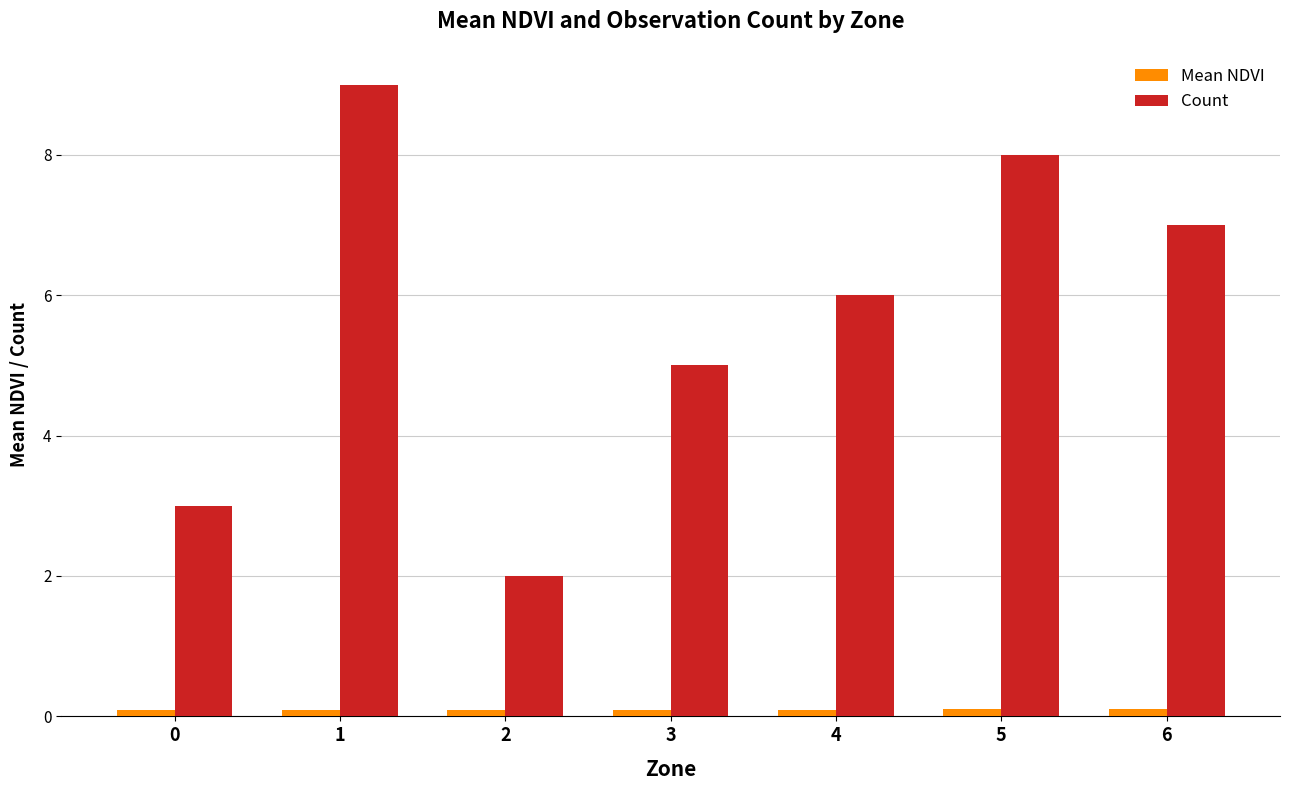

Which category has the lowest value in the Count series?

2